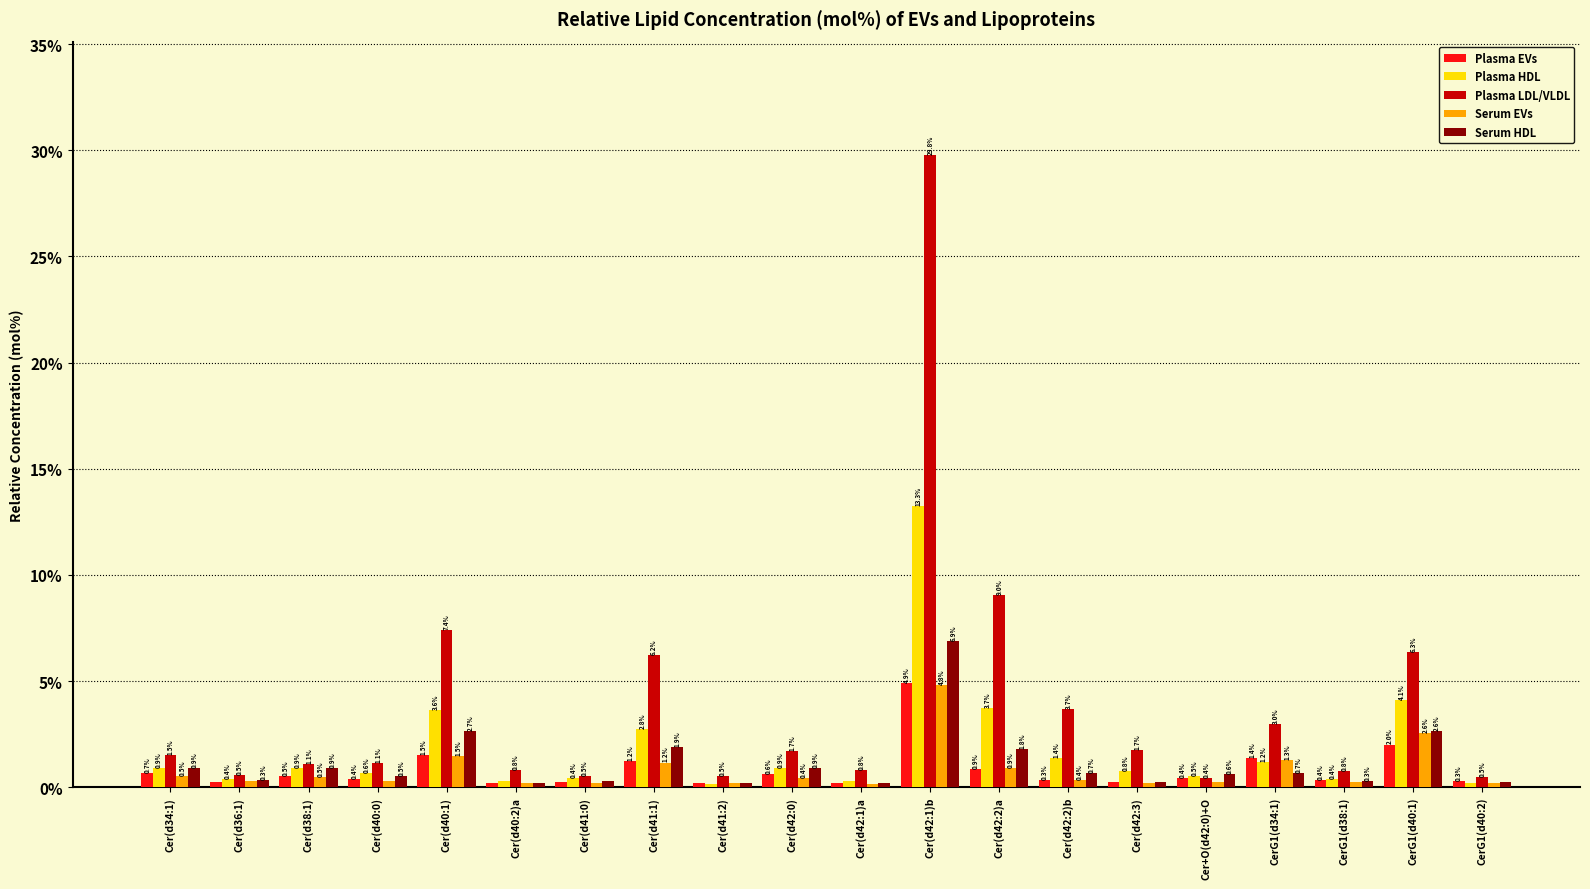

What is the value of the Plasma EVs bar at the 4th from the left?

0.4